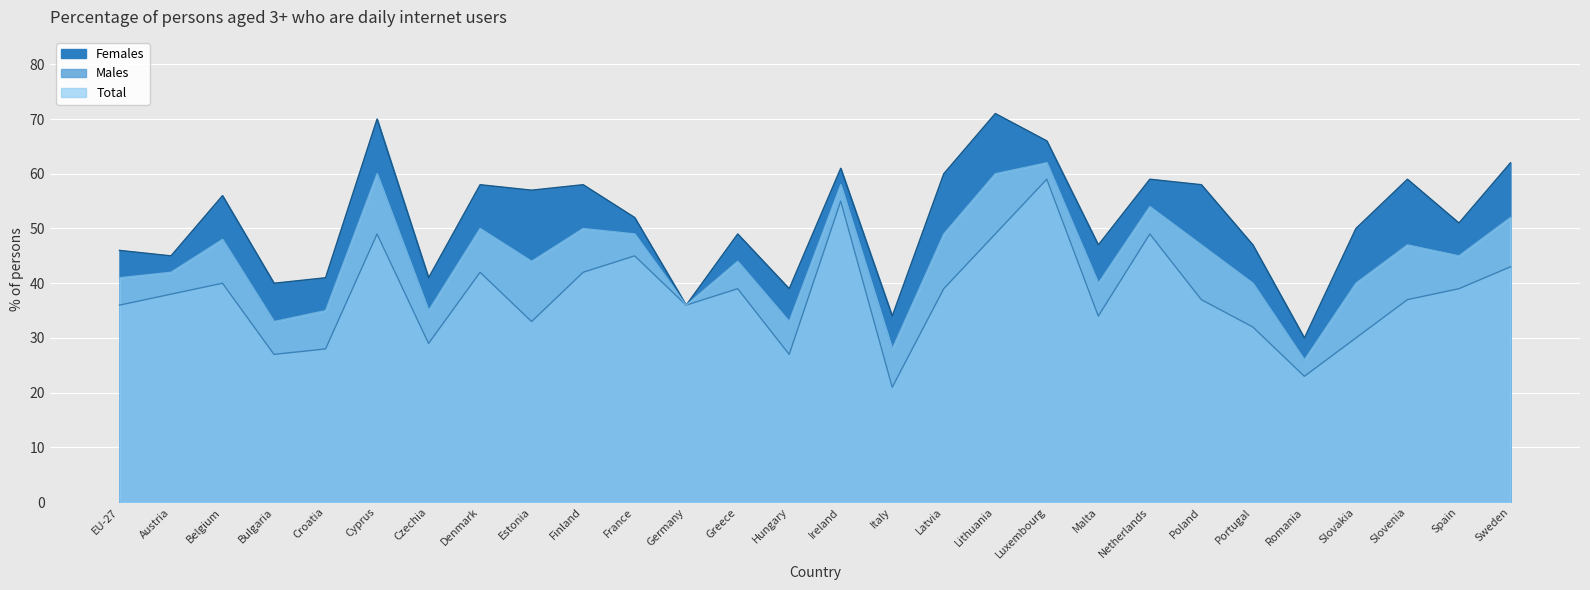

What is the approximate value of Males at Germany, to the nearest 5?

35